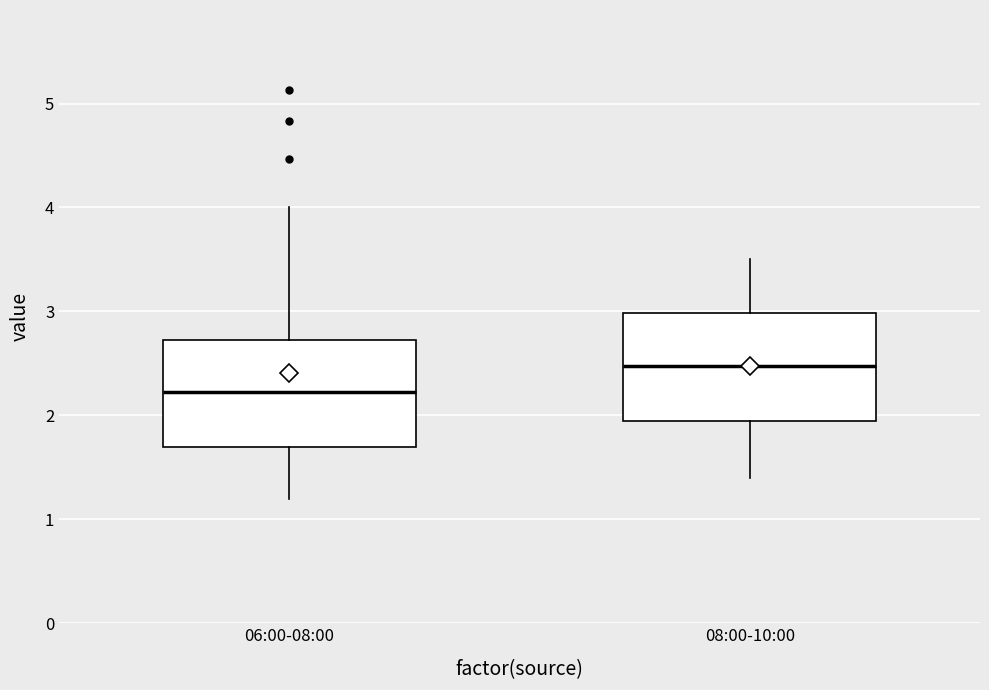

Where does the lower whisker of the box for 08:00-10:00 end on the y-axis? The values are not printed on the chart, so give them approximately, as read against the axis.

1.4